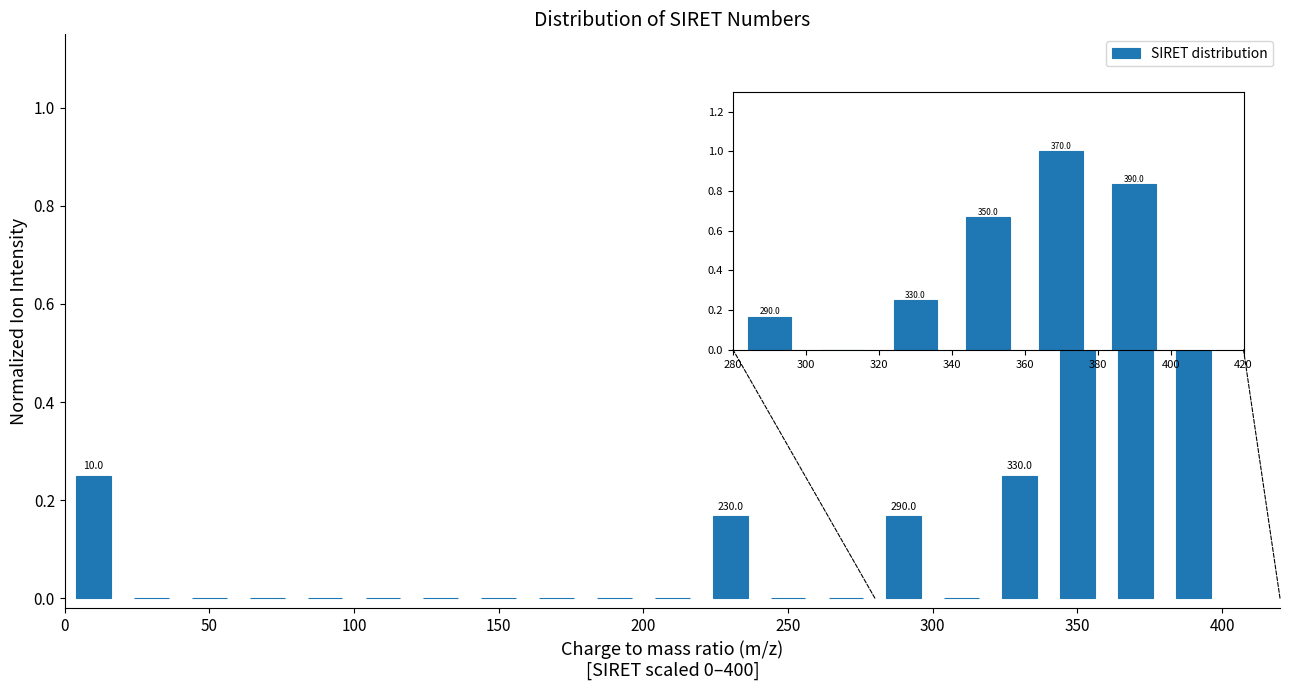

Which range on the x-axis has the tallest bar?

360 to 380